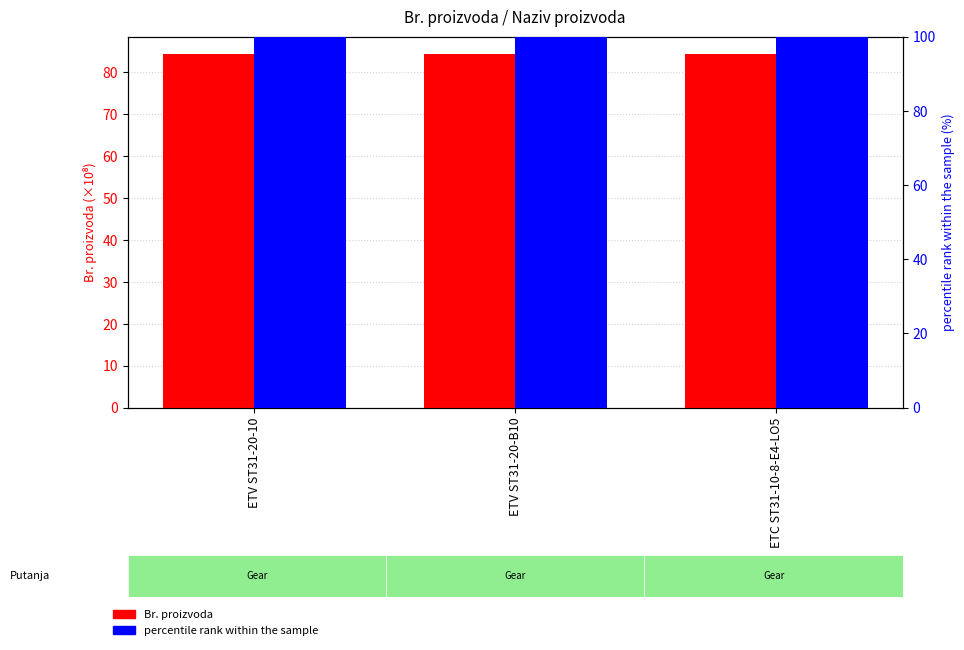

What is the sum of the percentile rank within the sample values at ETC ST31-10-8-E4-LO5 and ETV ST31-20-10?

200.0